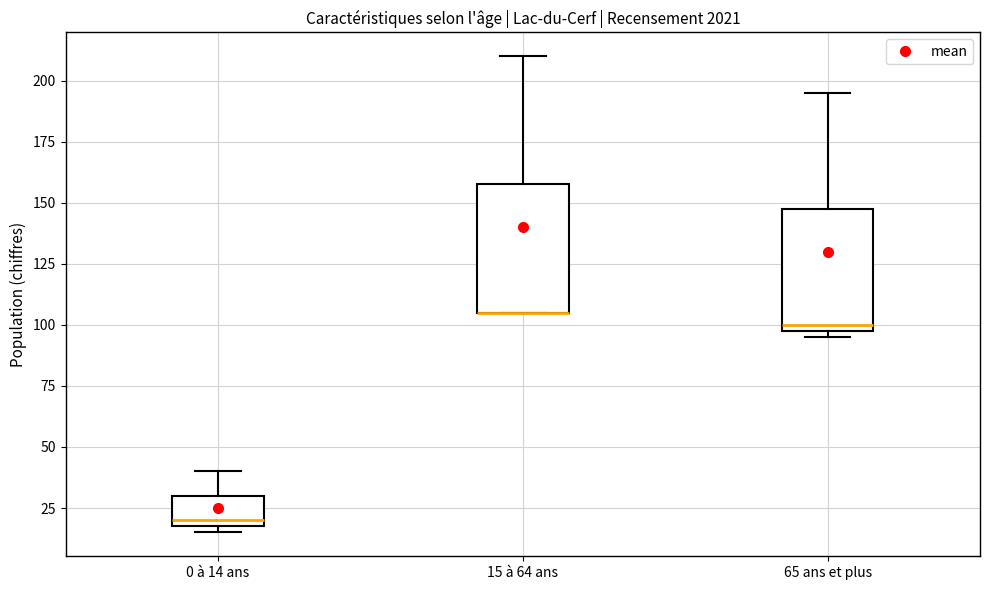

Reading left to right, transcribe this box plot: for each box, give where its median line is, the range the box spans, and where its two whiskers end, as read against the y-axis. The values are not printed on the chart, so give them approximately, as read against the axis.

0 à 14 ans: median 20 (just above the box's lower edge), box 20 to 30, whiskers 15 to 40
15 à 64 ans: median 105 (drawn on the box's lower edge), box 105 to 160, whiskers 105 to 210
65 ans et plus: median 100 (just above the box's lower edge), box 100 to 150, whiskers 95 to 195